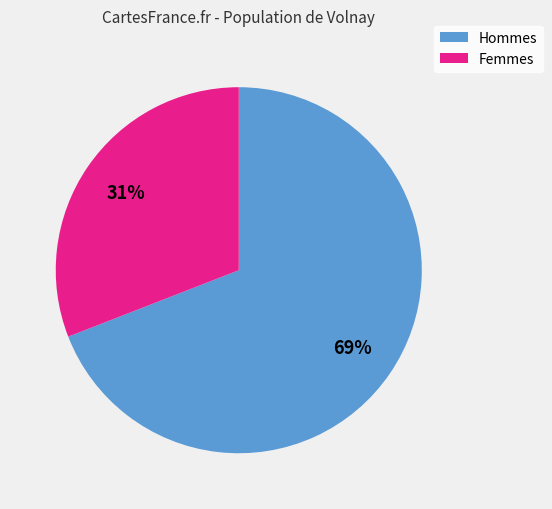

To the nearest percent, what is the difference between the largest and smallest slice percentages?

38%